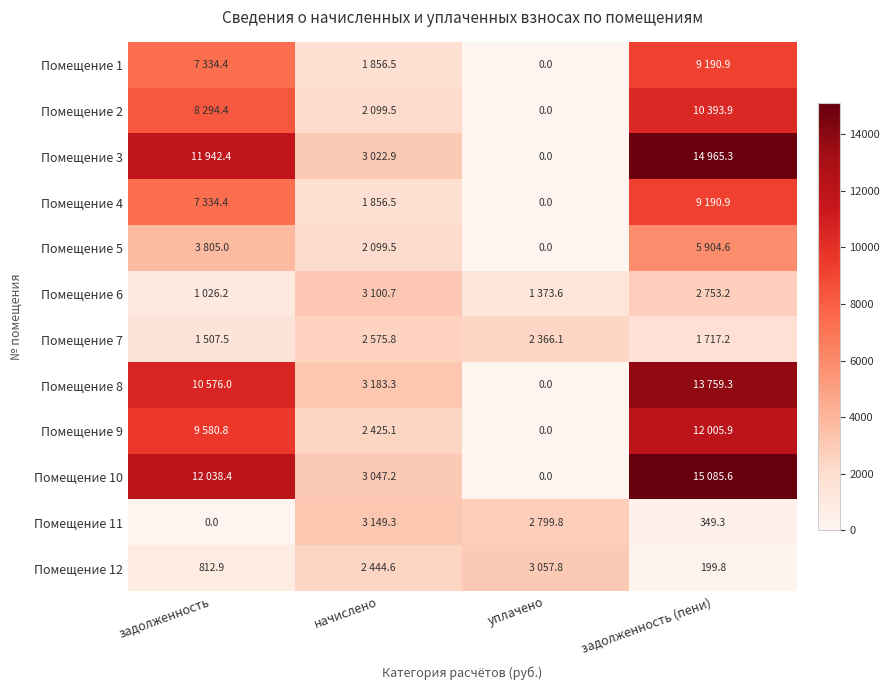

At which label is Помещение 2 closest to 5196?

начислено